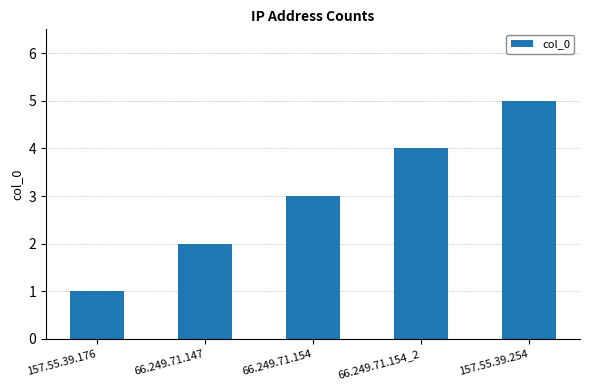

The chart shows a value of 5 at 157.55.39.254. True or false?

True